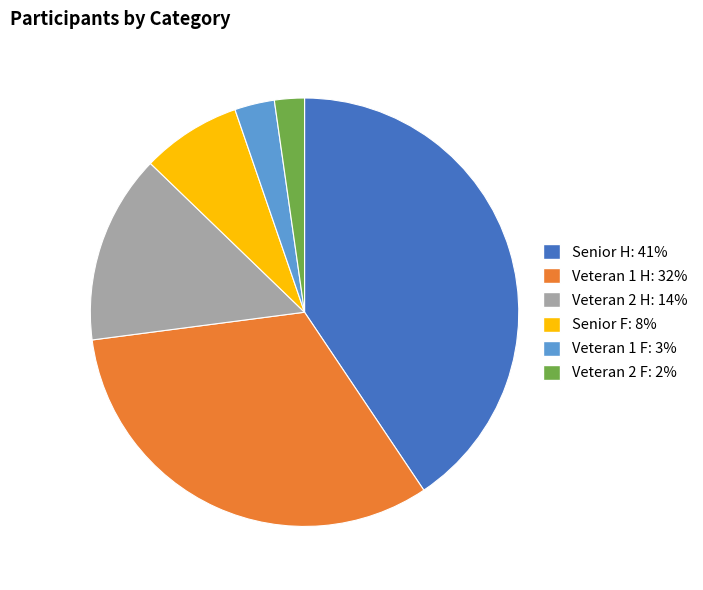

Is it true that Senior H is 26% of the pie?

False